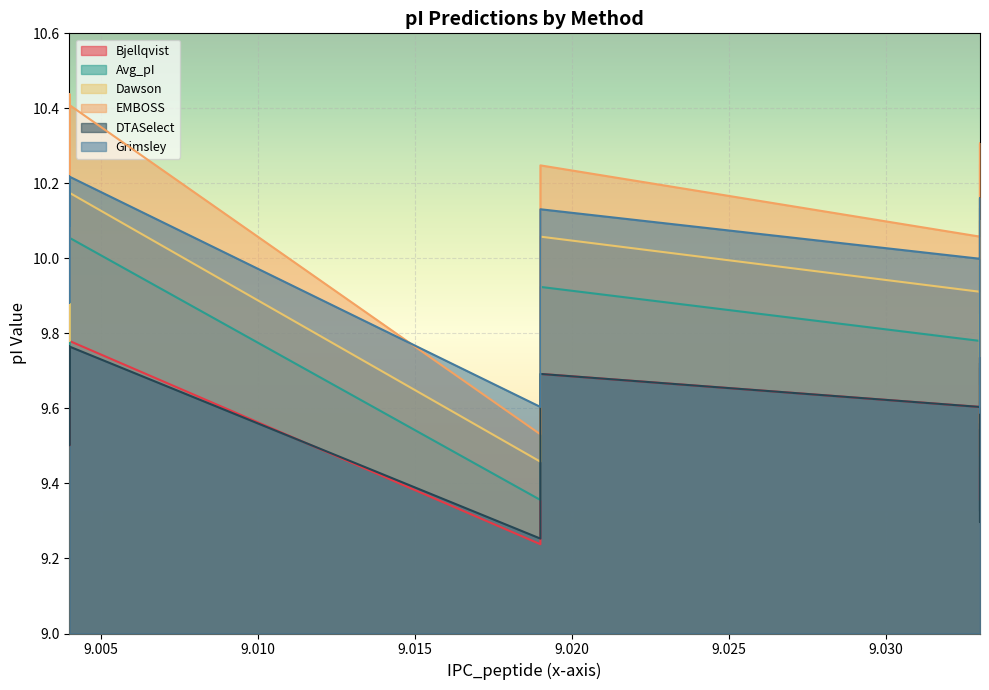

True or false: Dawson has more than 0 interior local peaks.

True